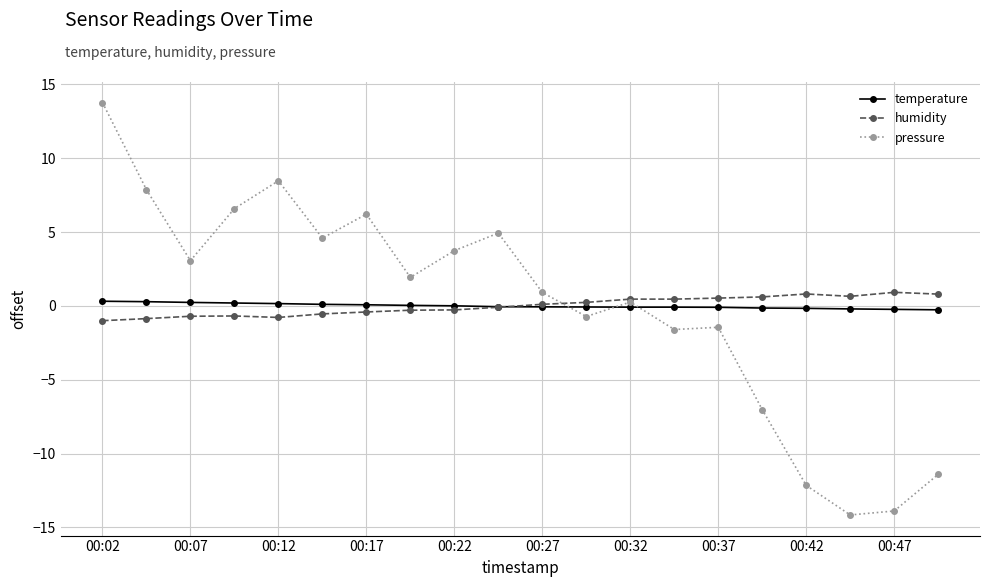

What is the greatest value displayed?

13.8